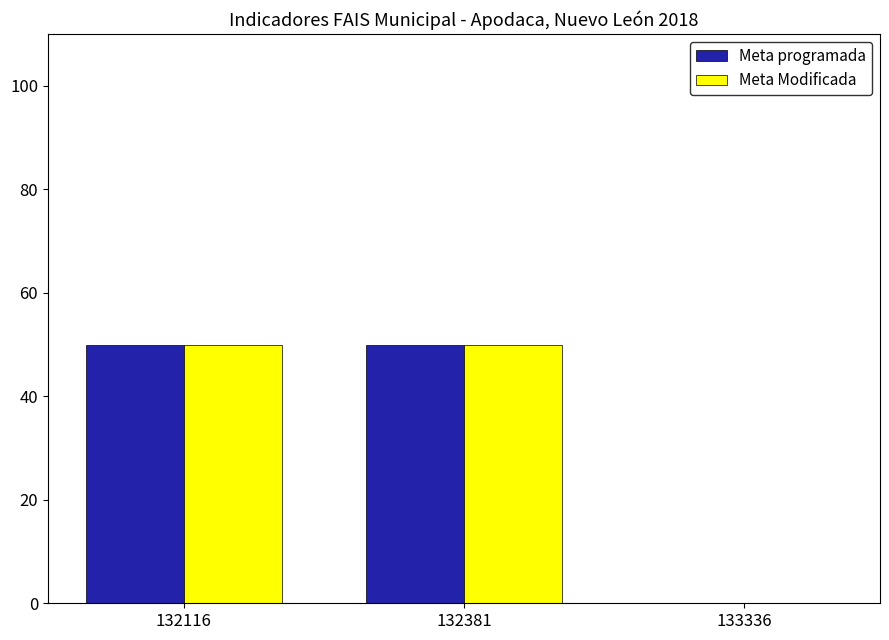

Is the value of Meta Modificada at 132116 greater than the value of Meta programada at 133336?

Yes